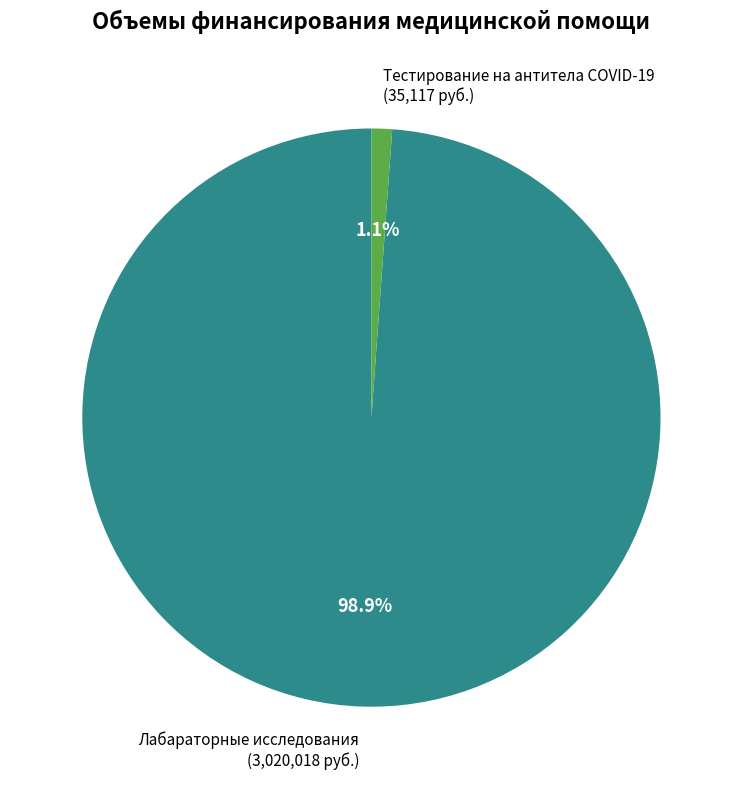

Which category has the biggest portion of the pie?

Лабараторные исследования